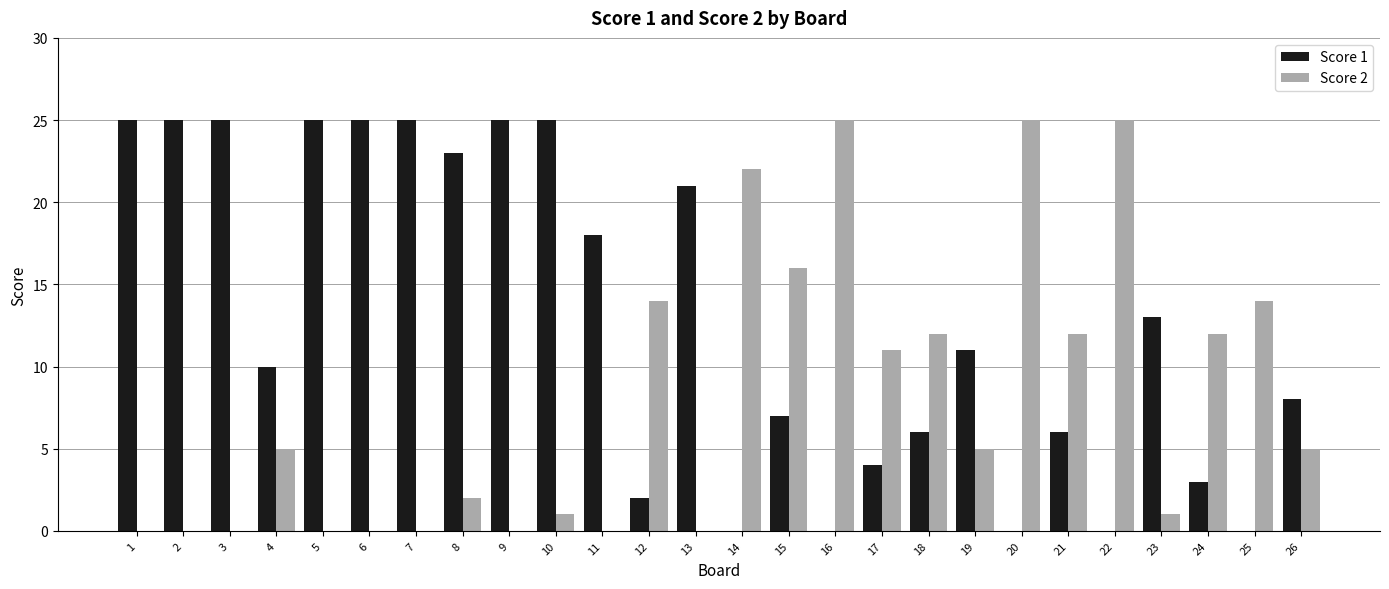

How many groups of bars are there?

26